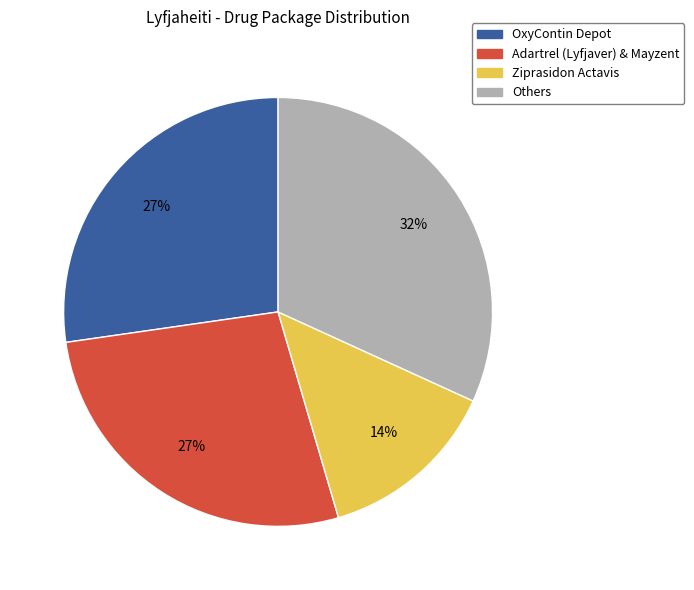

What is the ratio of the value at Others to the value at Ziprasidon Actavis?

2.3